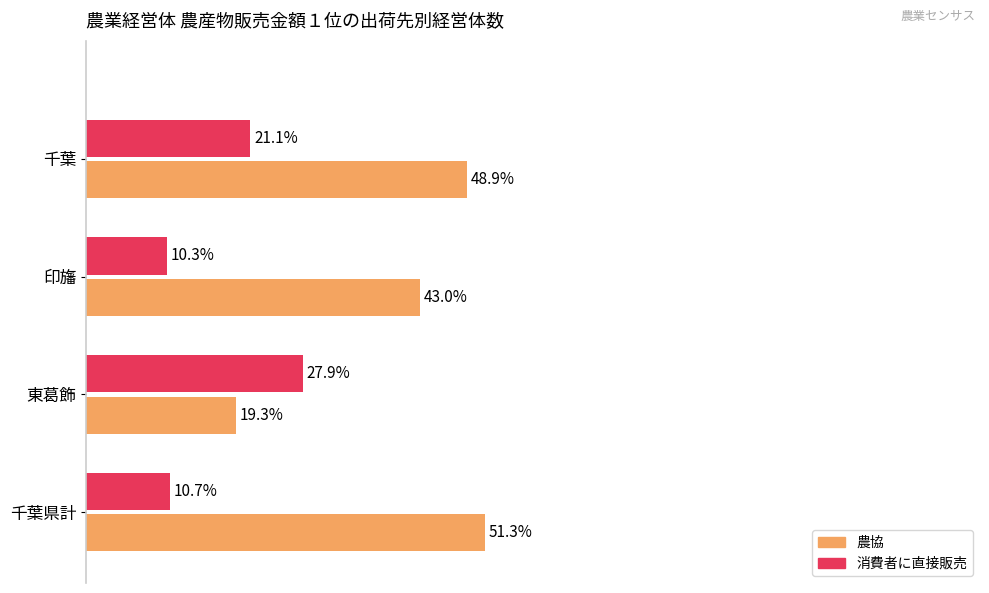

Which series has the largest range (max minus min)?

農協